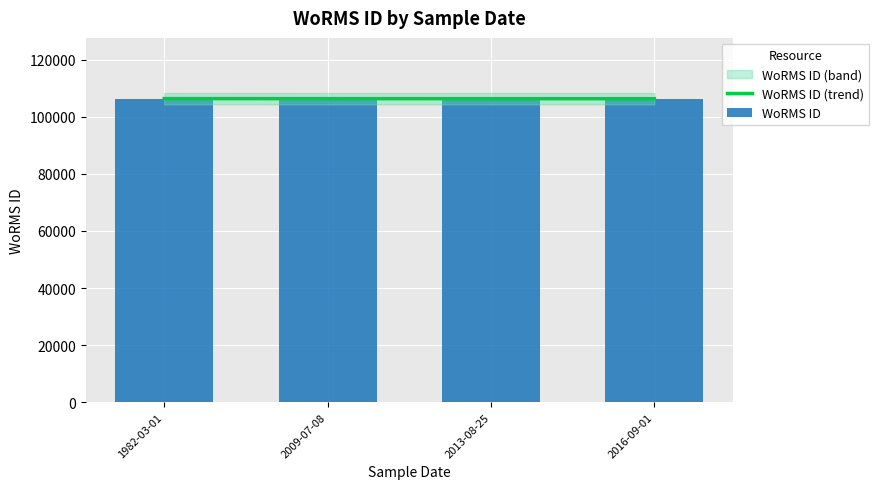

How many bars are there in total?

4